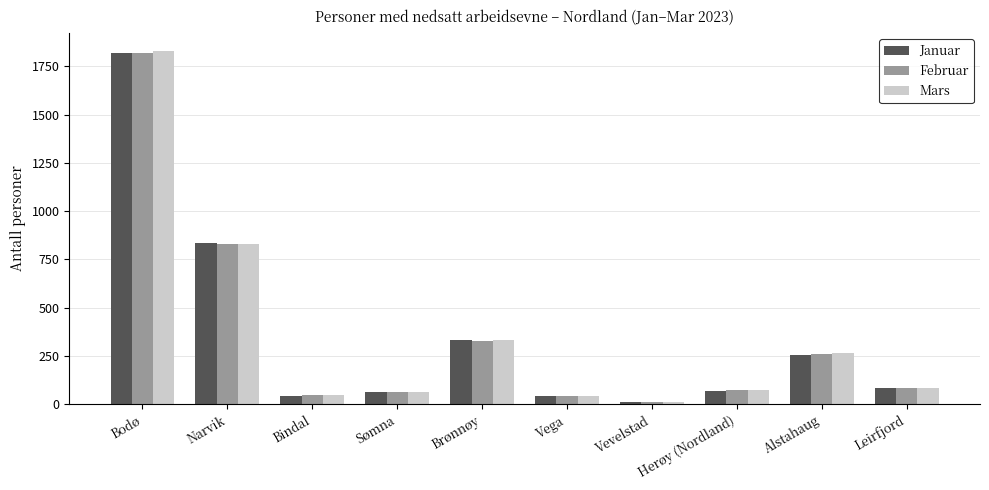

Which series has the widest spread of values?

Mars